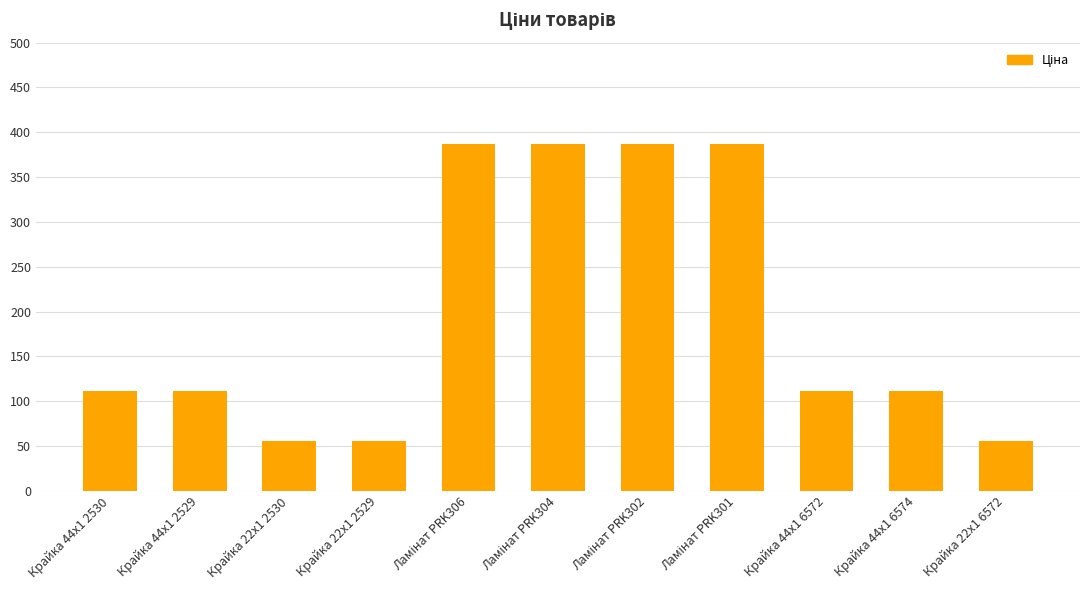

Reading left to right, extract all data points from this chart.

111.7	111.7	55.9	55.9	386.9	386.9	386.9	386.9	111.7	111.7	55.9